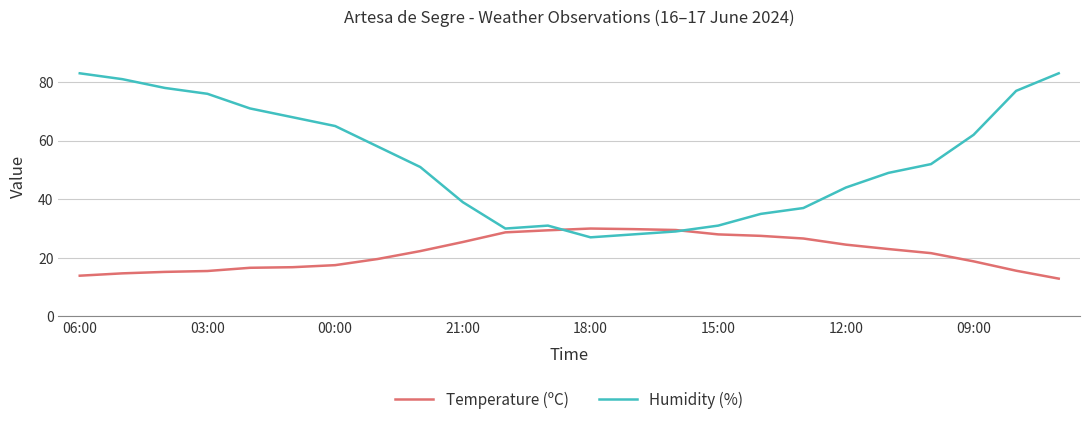

What are all the series names shown in the legend?

Temperature (ºC), Humidity (%)